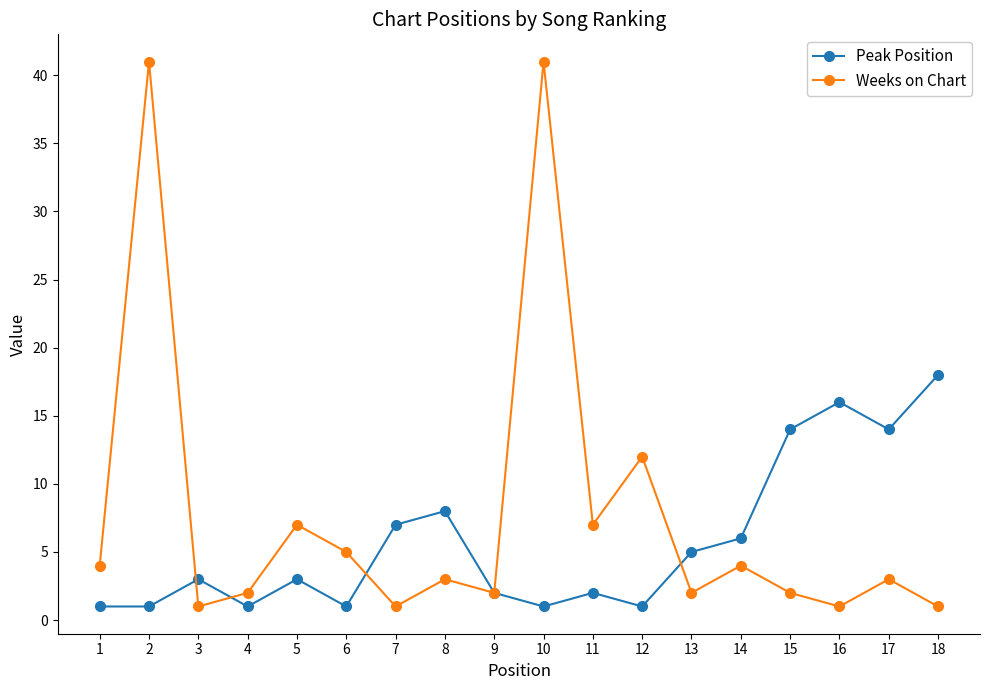

How many series are shown in this chart?

2